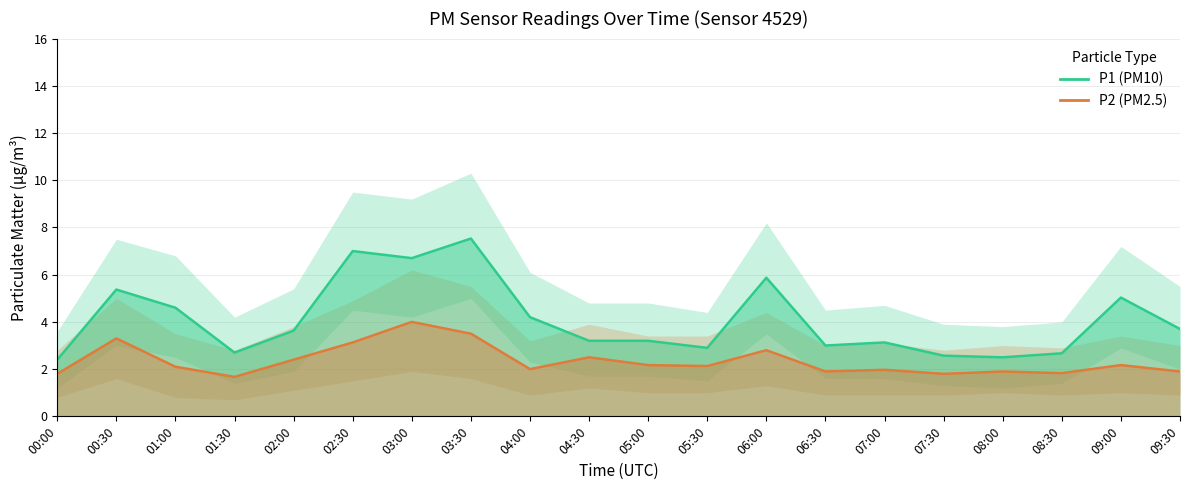

How many data points in P2 (PM2.5) are above 2?

11